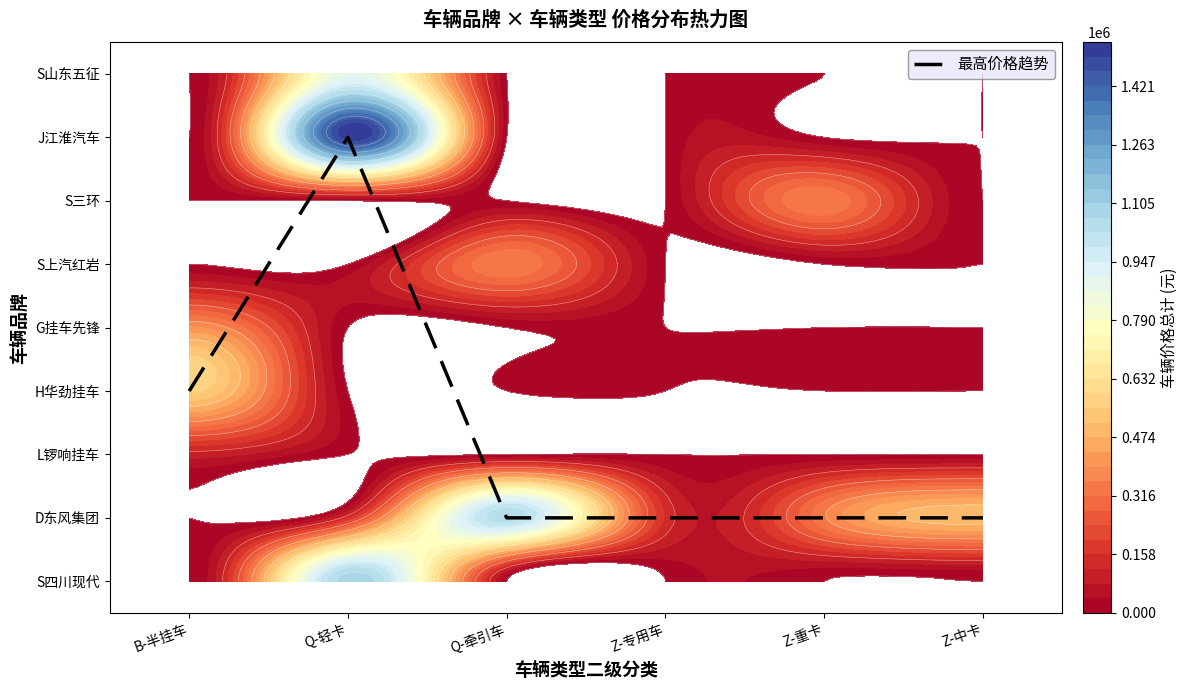

True or false: the data shows 0 at Q-牵引车.

False